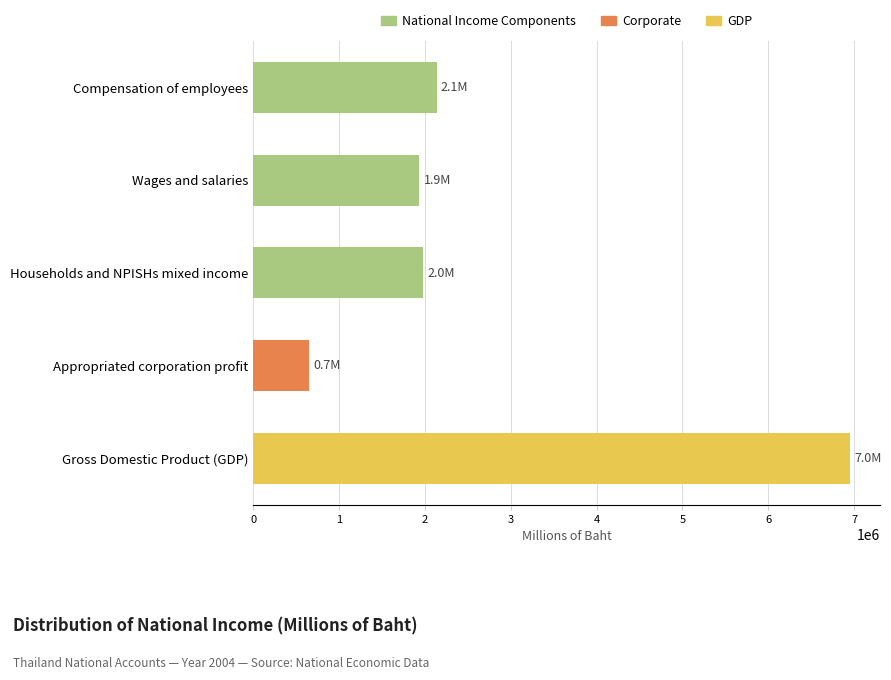

What is the value of the 5th bar from the top?

6954281